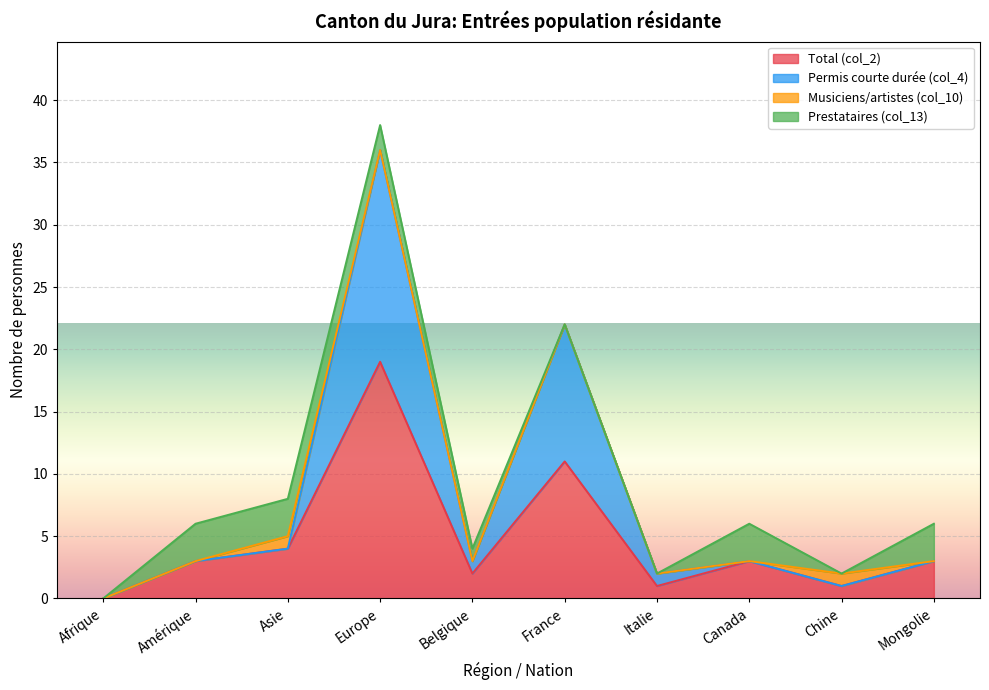

Is the value of Permis courte durée (col_4) at Afrique greater than the value of Total (col_2) at Amérique?

No